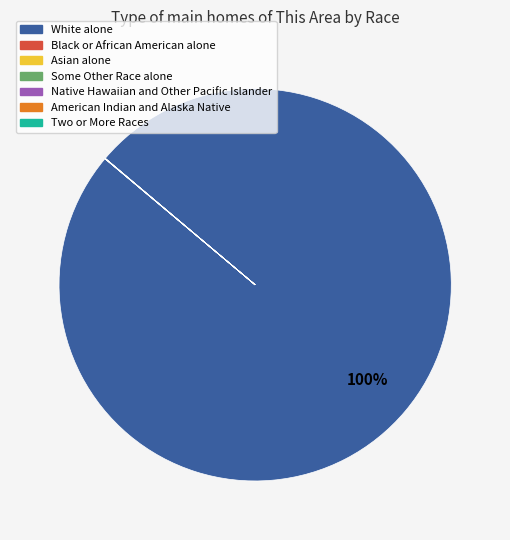

To the nearest percent, what is the average slice percentage?

14%